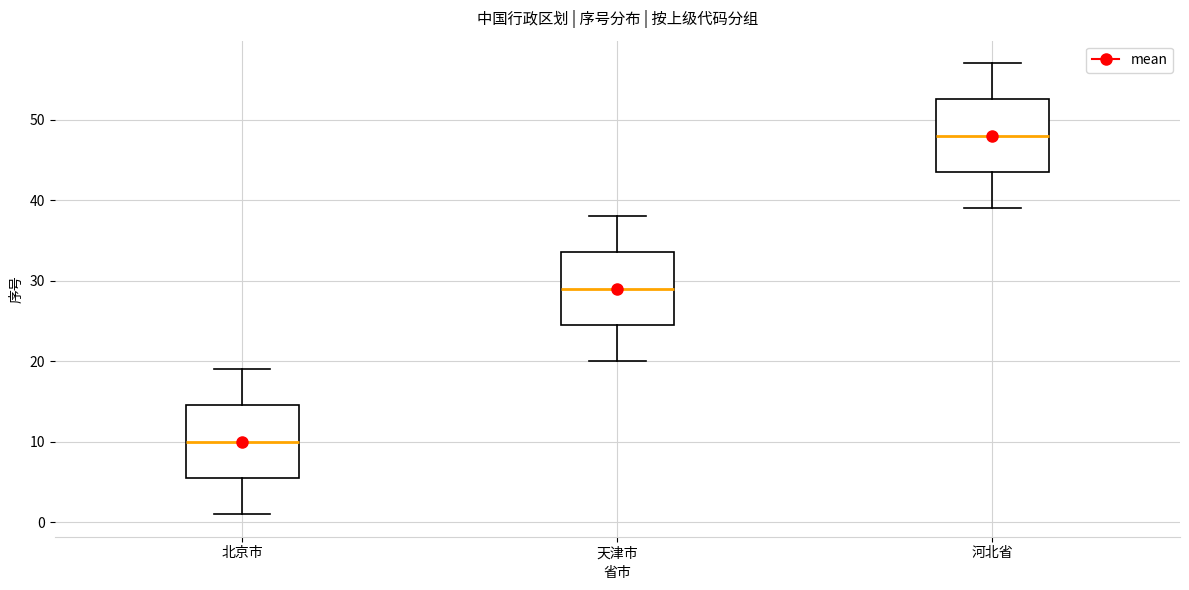

Reading left to right, read every box against the y-axis: the position of its median line, the range the box covers, and the ends of its whiskers. The values are not printed on the chart, so give them approximately, as read against the axis.

北京市: median 10, box 6 to 15, whiskers 1 to 19
天津市: median 29, box 25 to 34, whiskers 20 to 38
河北省: median 48, box 44 to 53, whiskers 39 to 57